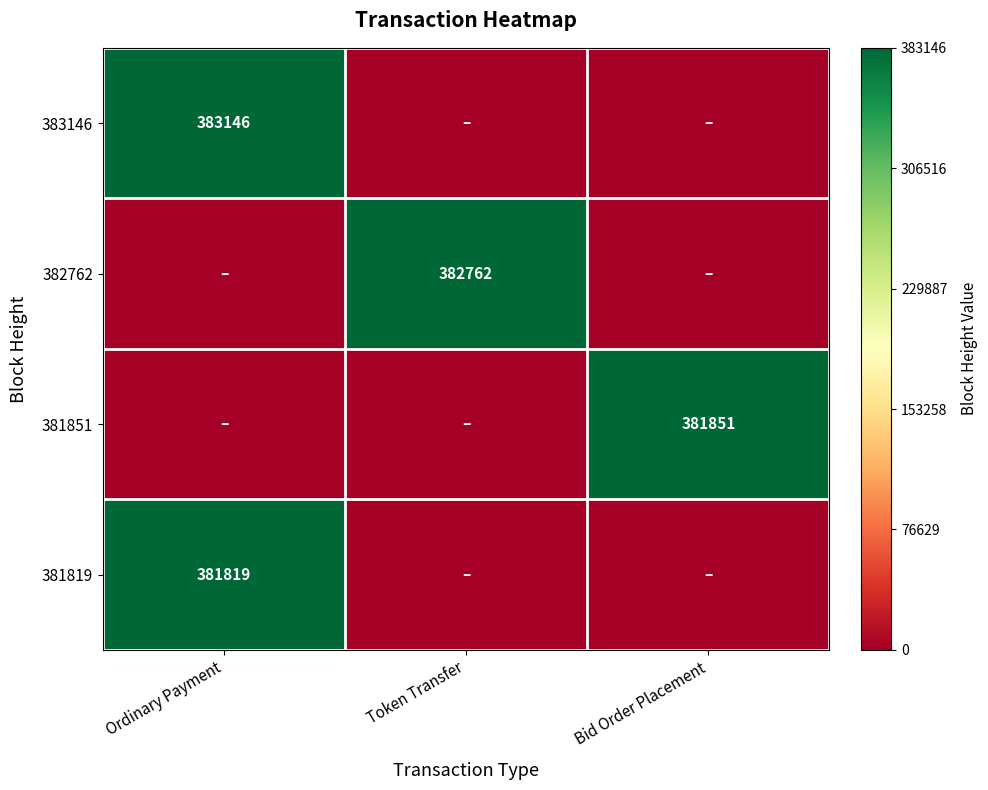

Which category has the lowest value across all series?

Token Transfer